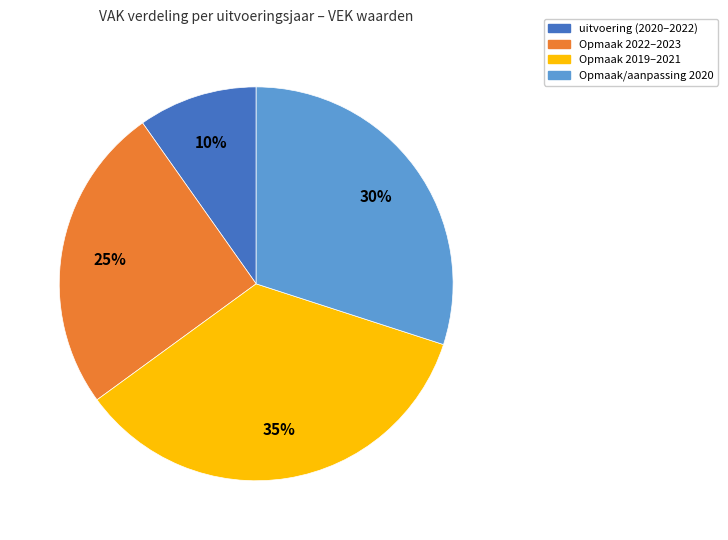

How many segments does this pie chart have?

4